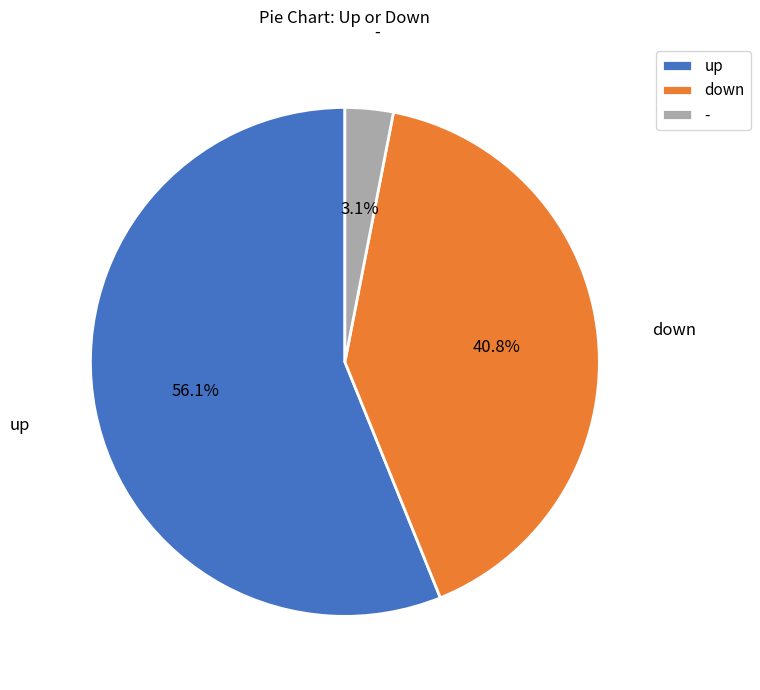

What percentage do - and up together represent?

59.2%